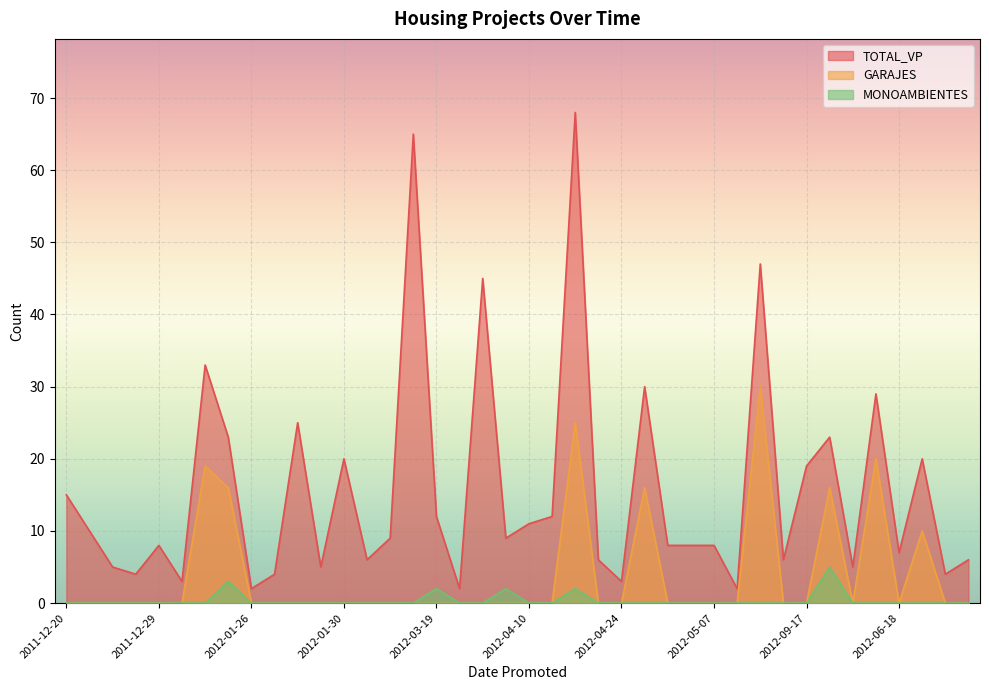

Reading right to left, list all the values displayed in this chart.

TOTAL_VP: 6	4	20	7	29	5	23	19	6	47	2	8	8	8	30	3	6	68	12	11	9	45	2	12	65	9	6	20	5	25	4	2	23	33	3	8	4	5	10	15
GARAJES: 0	0	10	0	20	0	16	0	0	30	0	0	0	0	16	0	0	25	0	0	0	0	0	0	0	0	0	0	0	0	0	0	16	19	0	0	0	0	0	0
MONOAMBIENTES: 0	0	0	0	0	0	5	0	0	0	0	0	0	0	0	0	0	2	0	0	2	0	0	2	0	0	0	0	0	0	0	0	3	0	0	0	0	0	0	0